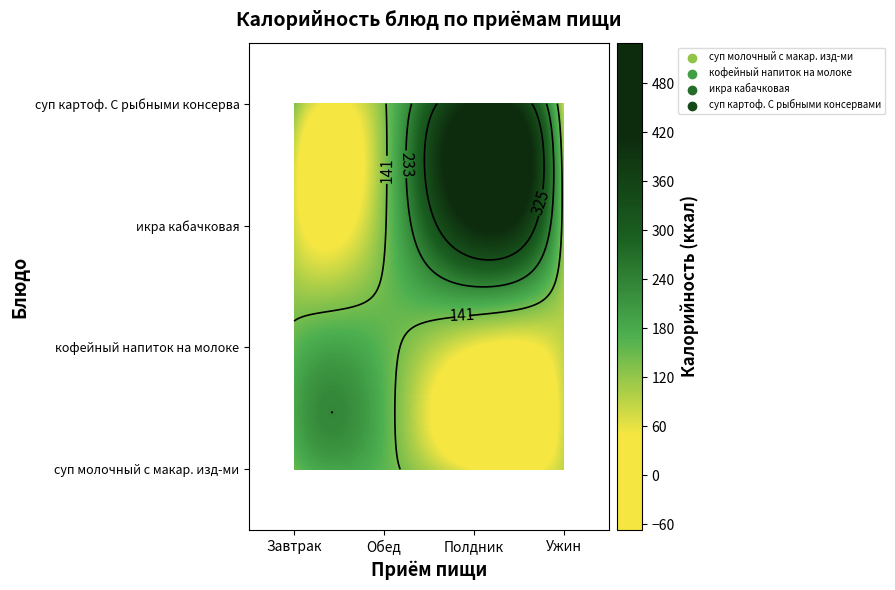

Reading left to right, what are all the values shown in this chart?

суп молочный с макар. изд-ми: 150	160	49	88
кофейный напиток на молоке: 160	160	49	88
икра кабачковая: 73	134	417	123
суп картоф. С рыбными консервами: 134	134	417	77